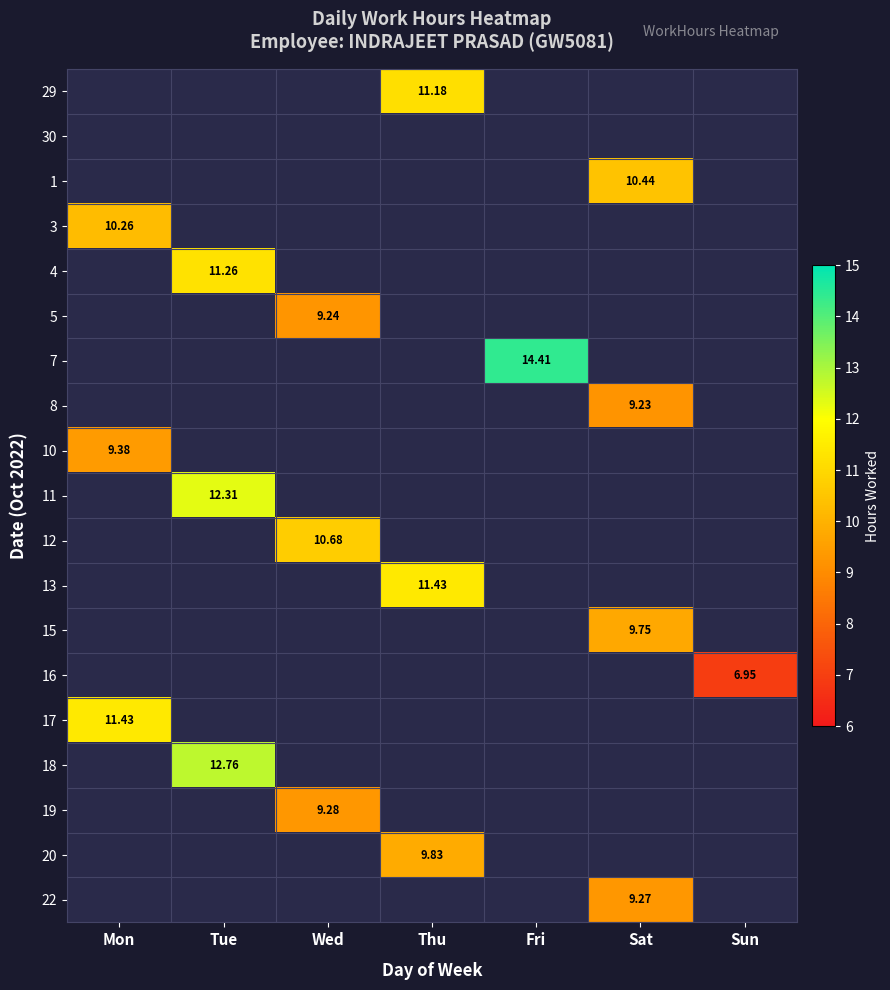

Between Sat and Thu, which is larger?

Thu